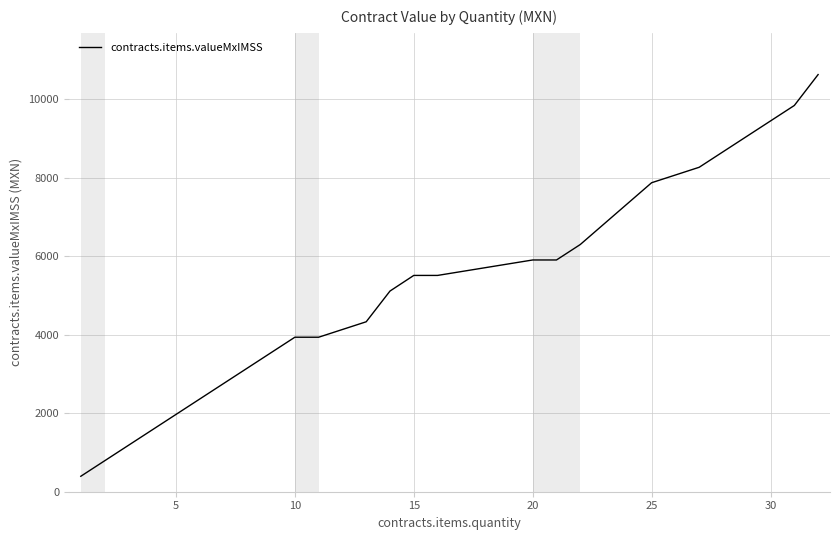

What is the maximum value shown in the chart?

10630.6